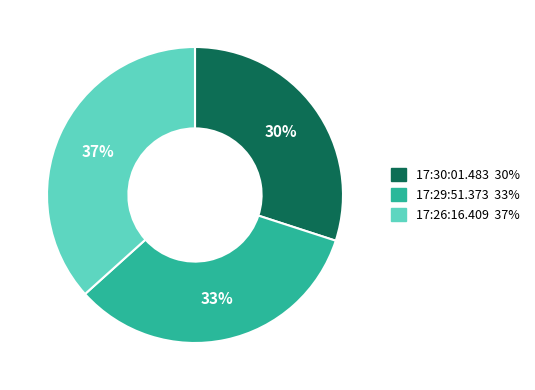

To the nearest percent, what percentage of the pie is 17:29:51.373?

33%